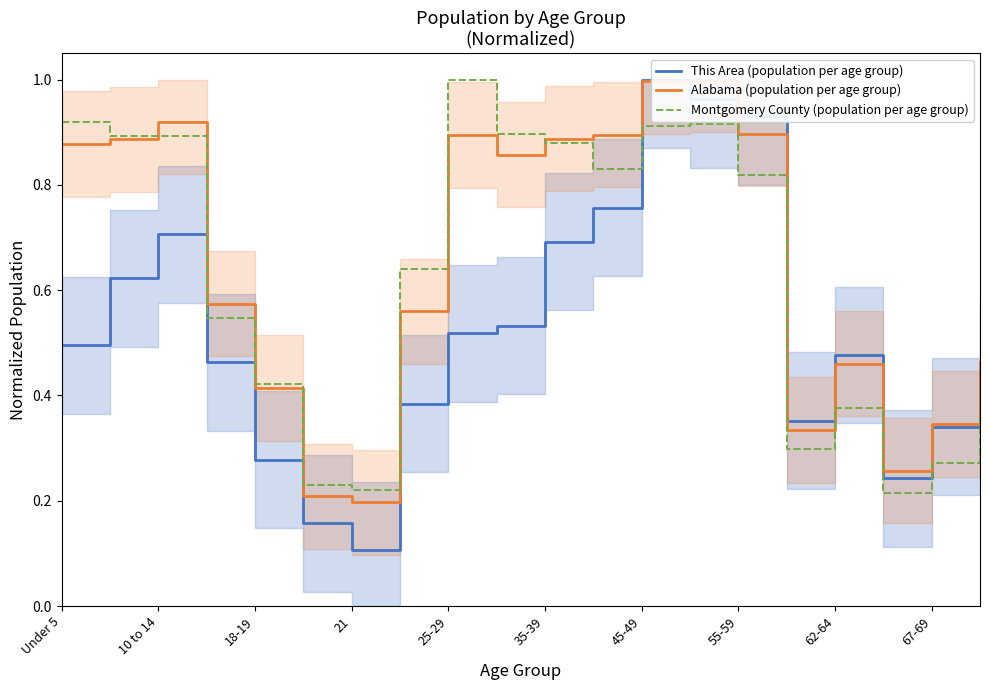

Where is the first local minimum for This Area (population per age group)?

21